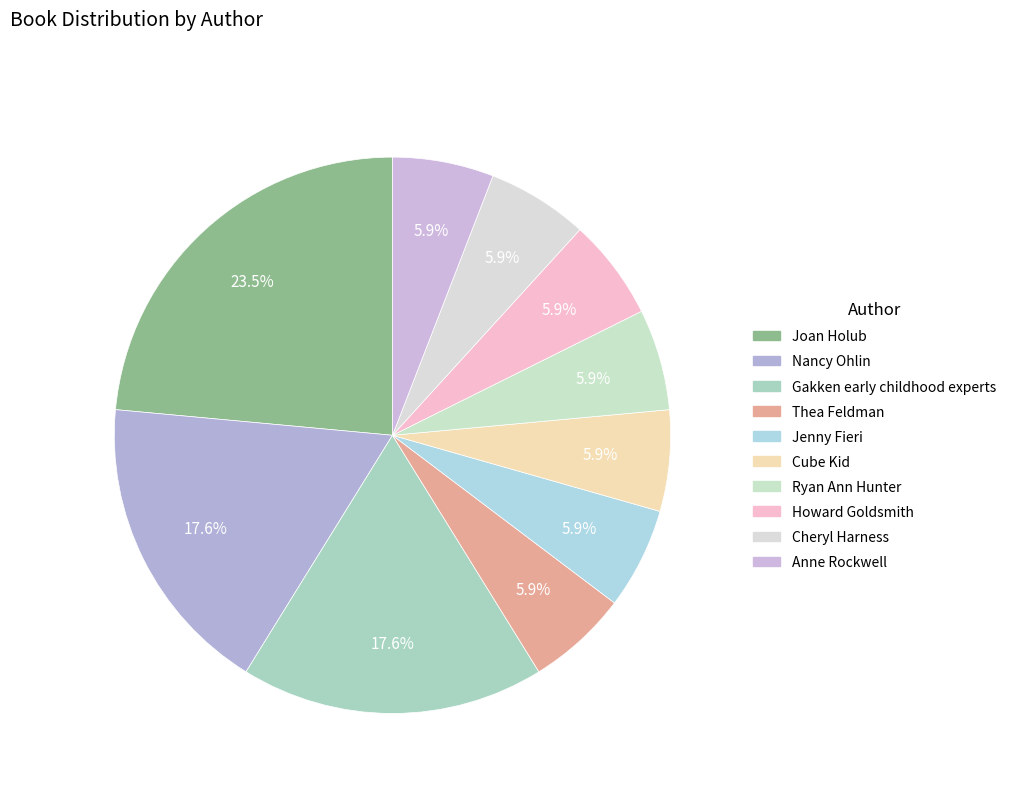

What percentage is NOT represented by Joan Holub?

76.5%